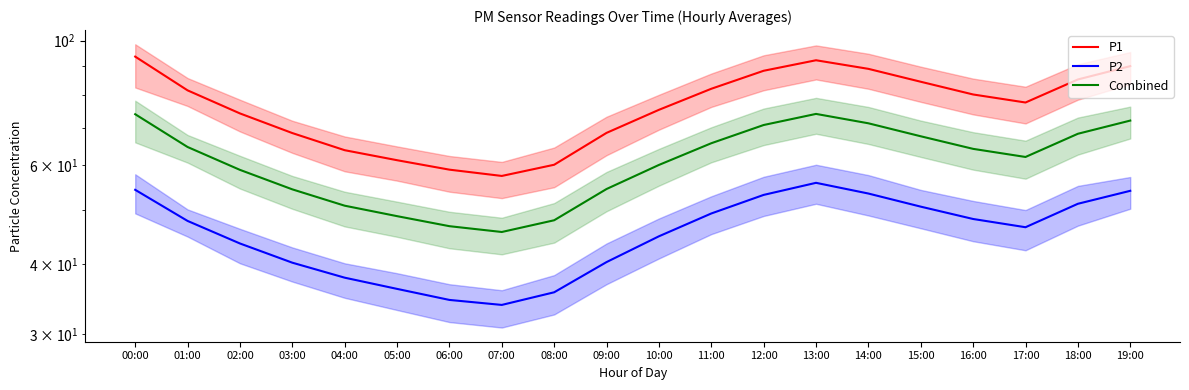

At which label is Combined closest to 59?

02:00